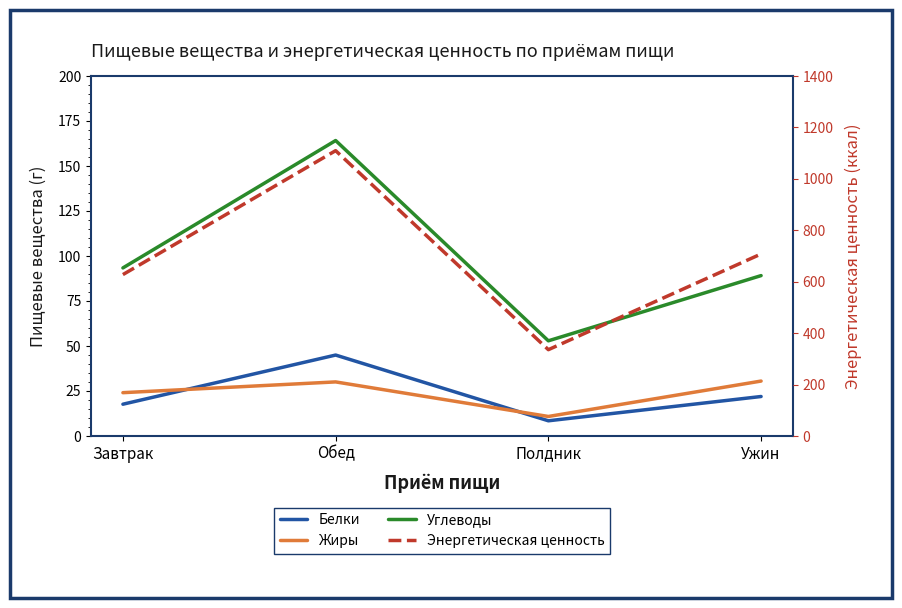

True or false: Жиры and Энергетическая ценность cross at least once.

False